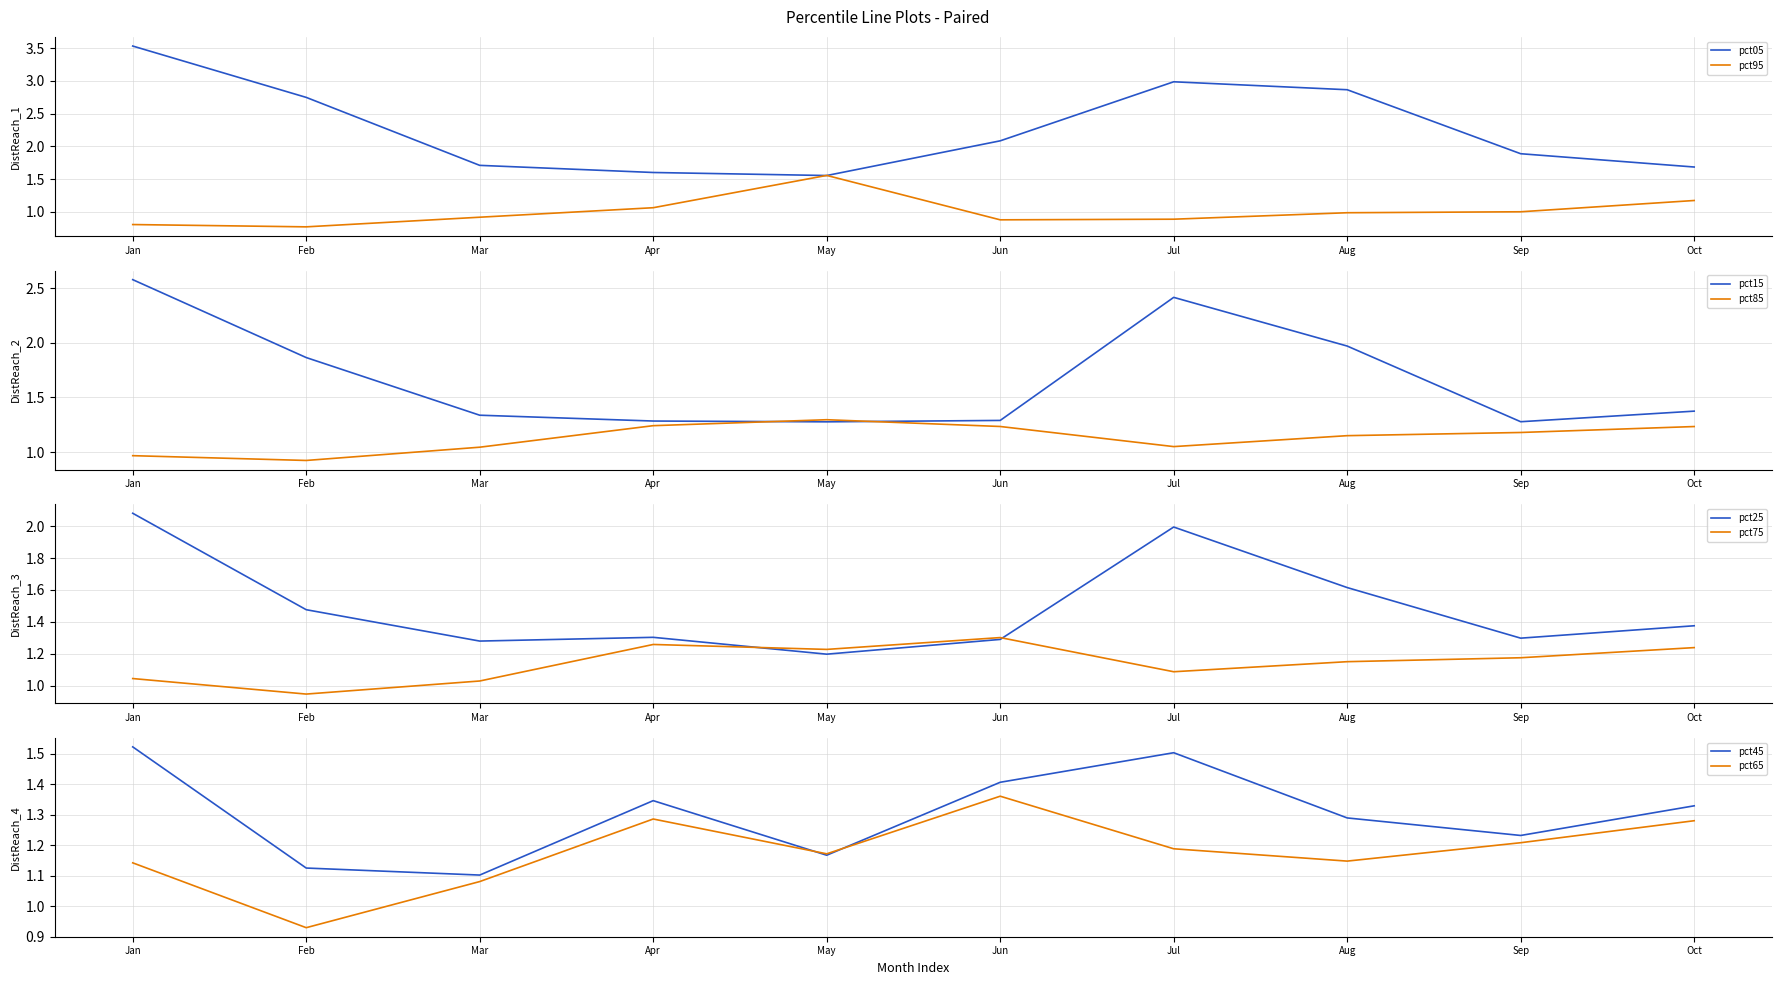

At which label does pct05 first exceed 2?

Jan